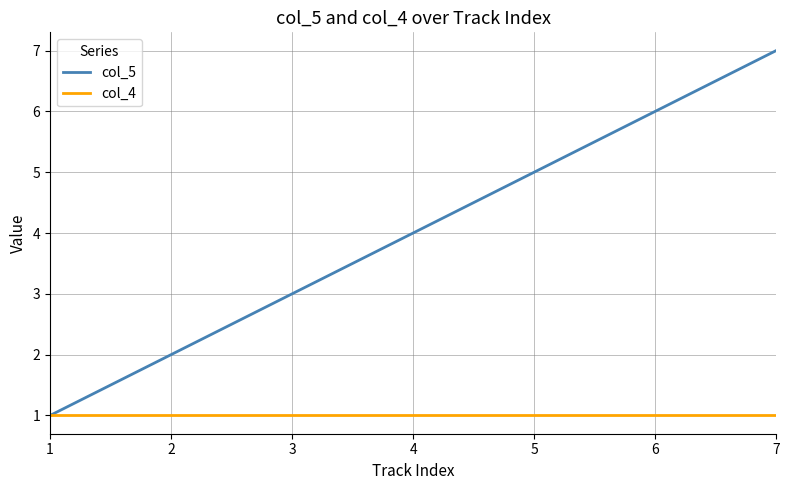

Is it true that col_5 equals 3 at 2?

False